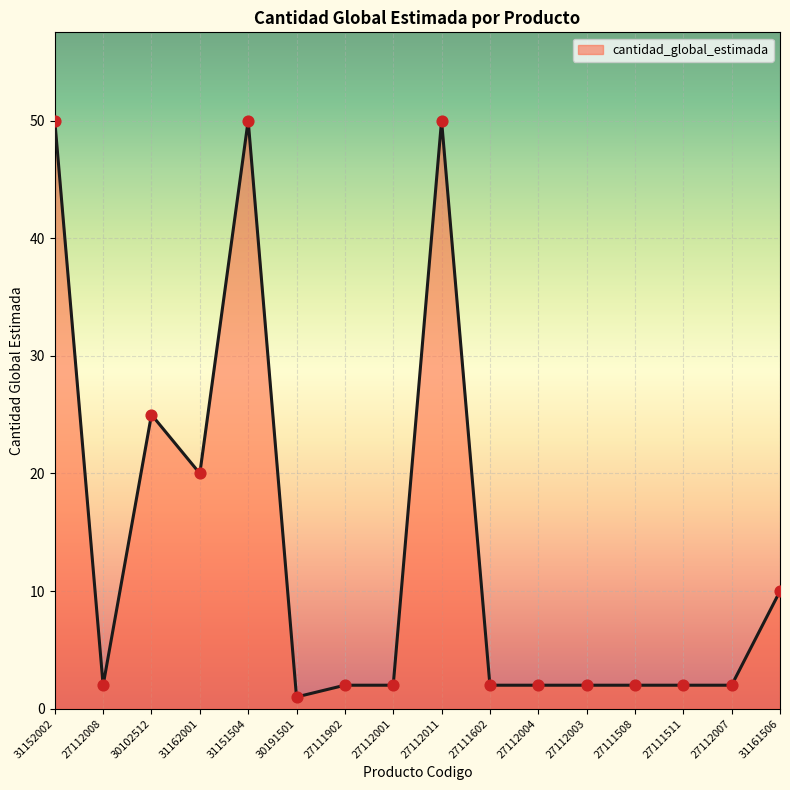

What is the change in value from 27112008 to 31162001?

+18